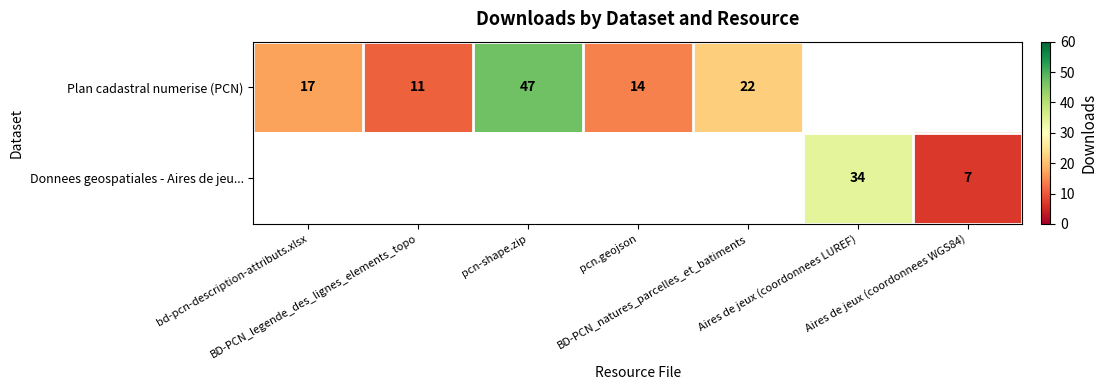

Which series has the largest range (max minus min)?

Plan cadastral numerise (PCN)